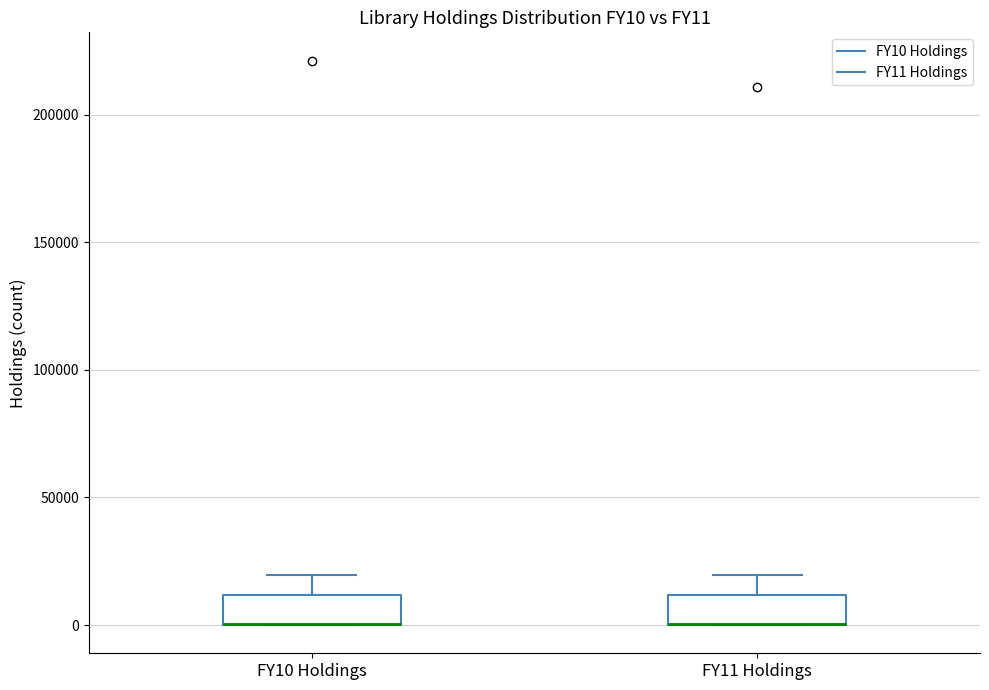

Reading left to right, read every box against the y-axis: the position of its median line, the range the box covers, and the ends of its whiskers. The values are not printed on the chart, so give them approximately, as read against the axis.

FY10 Holdings: median 0 (drawn on the box's lower edge), box 0 to 10000, whiskers 0 to 20000
FY11 Holdings: median 0 (drawn on the box's lower edge), box 0 to 10000, whiskers 0 to 20000